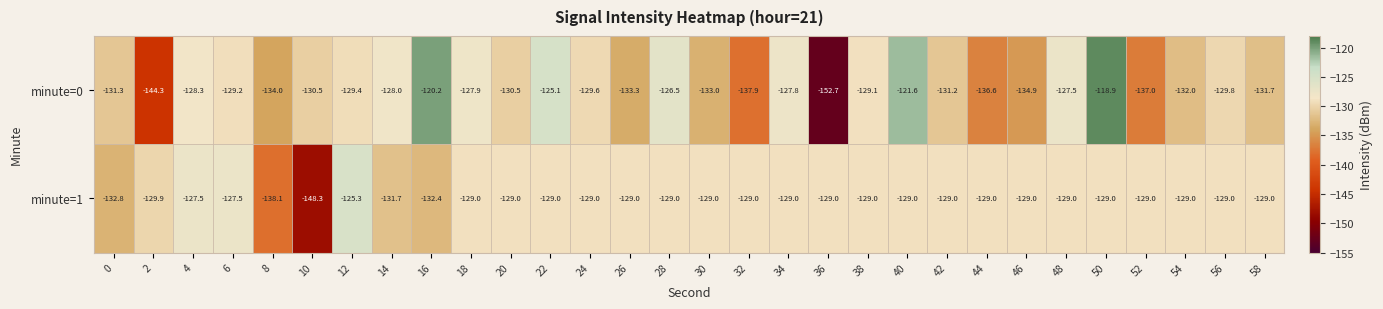

What is the difference between the maximum and minimum values in the minute=0 series?

33.8